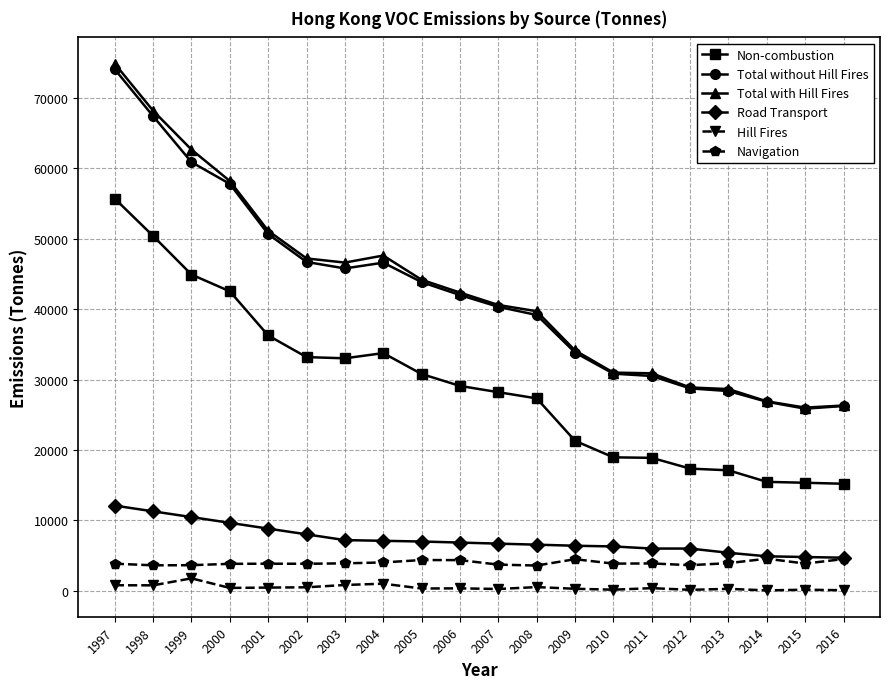

Which series changed the most between 2003 and 2013?

Total with Hill Fires